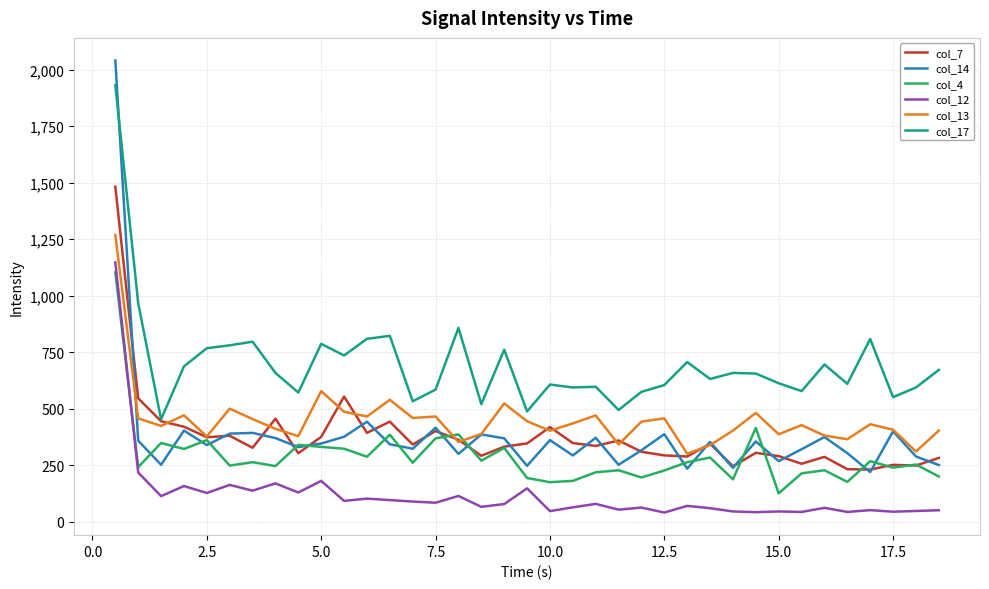

Which series has the largest total across all categories?

col_17